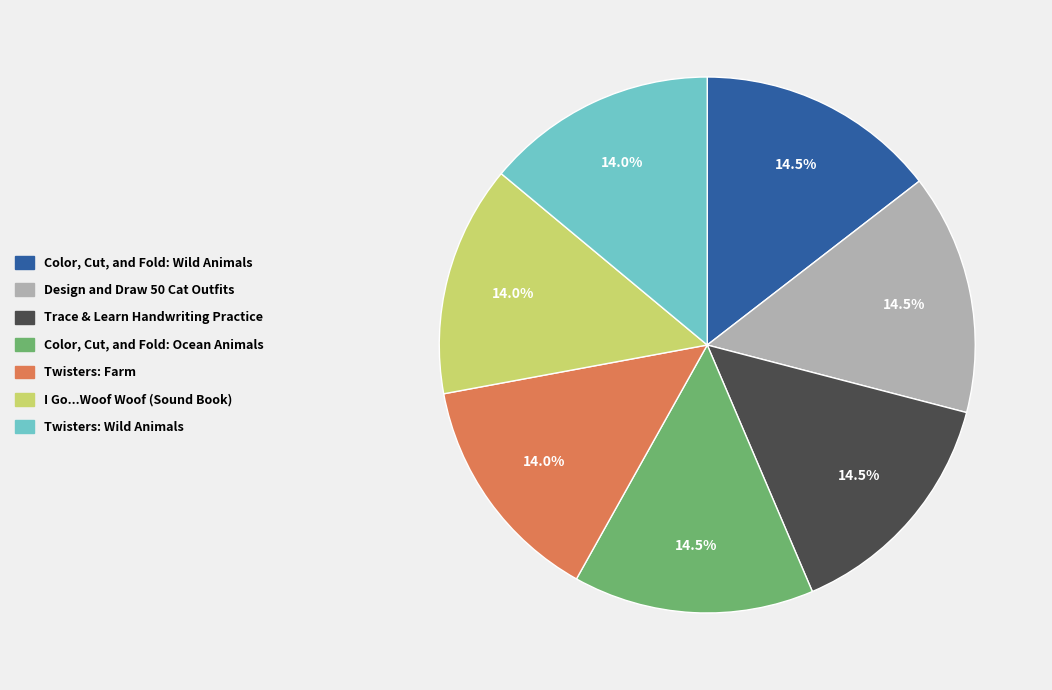

Is the sum of I Go...Woof Woof (Sound Book) and Color, Cut, and Fold: Wild Animals greater than half?

No